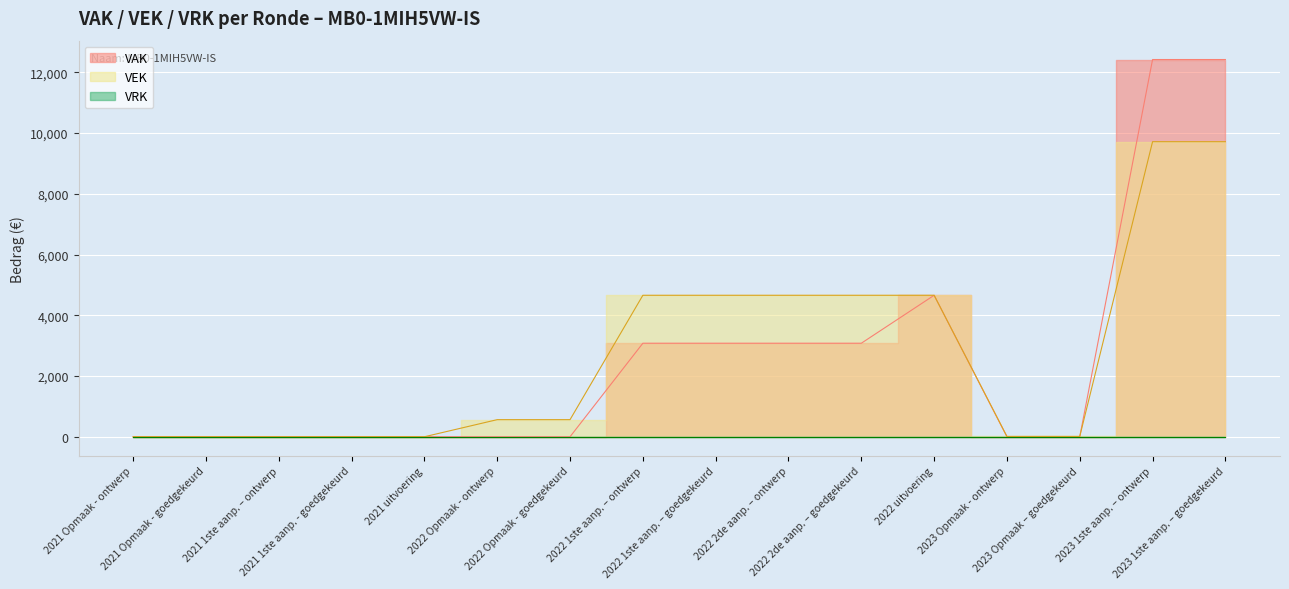

The chart shows a value of 6 at 2023 Opmaak - ontwerp. True or false?

False